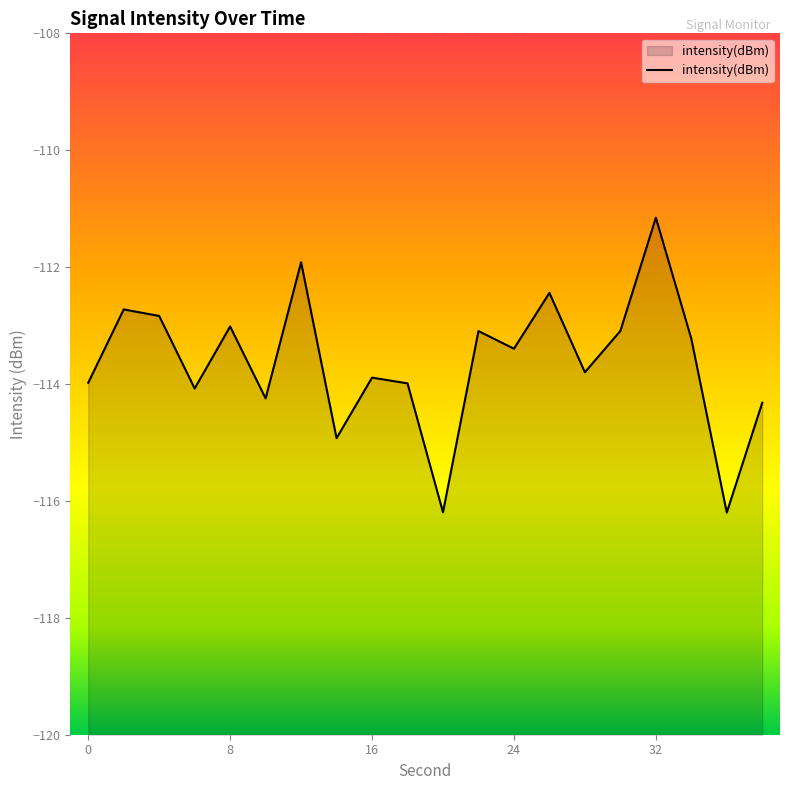

What is the change in value from 6 to 26?

+1.6